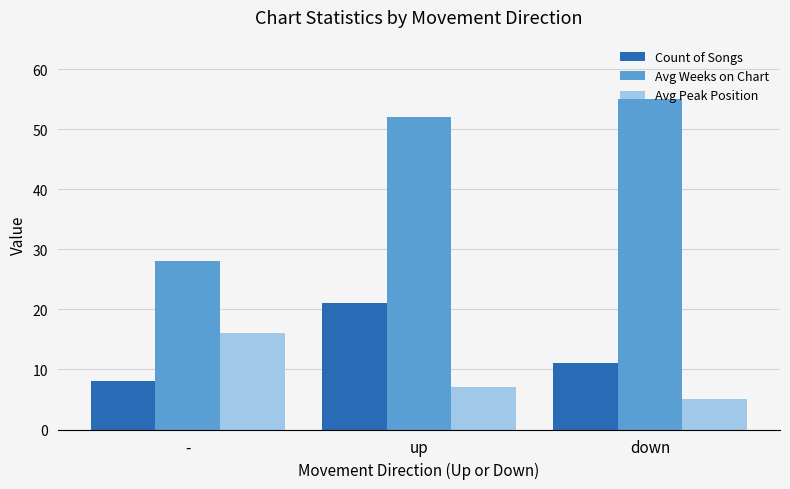

Reading right to left, extract all data points from this chart.

Count of Songs: down=11	up=21	-=8
Avg Weeks on Chart: down=55	up=52	-=28
Avg Peak Position: down=5	up=7	-=16